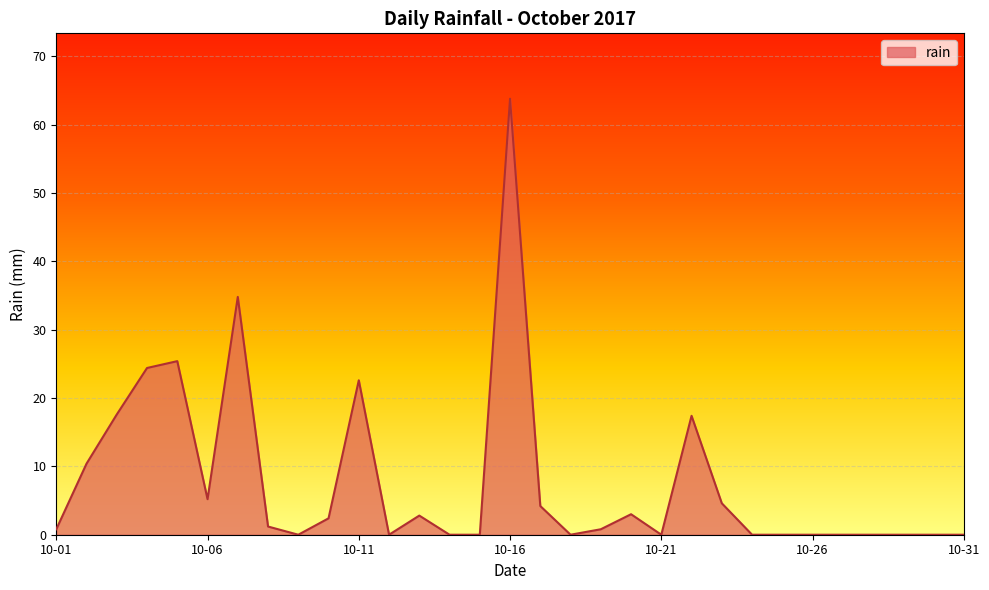

What is the maximum value shown in the chart?

63.8